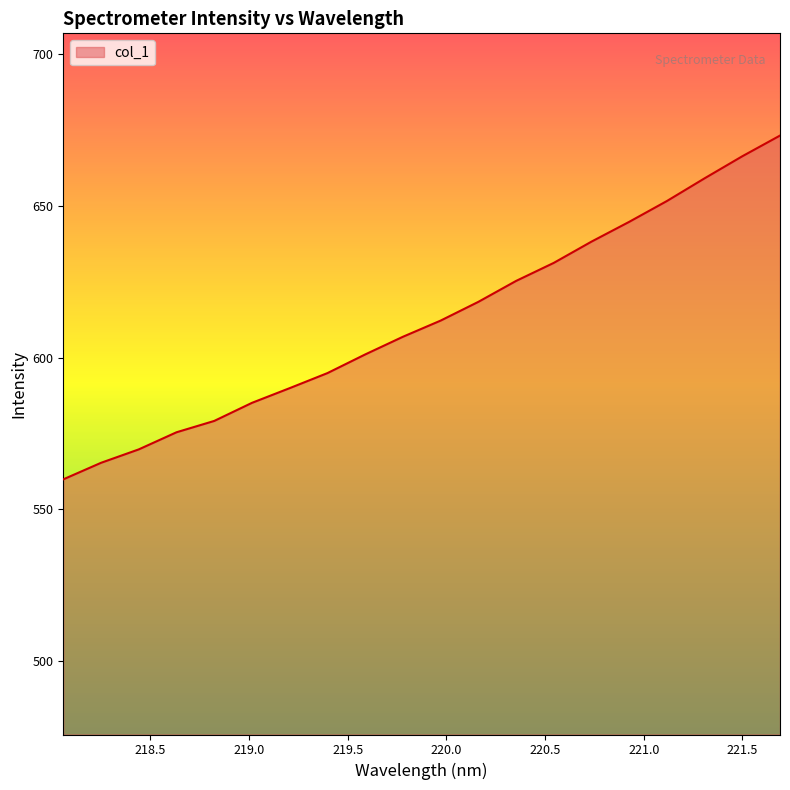

What is the minimum value shown in the chart?

559.9